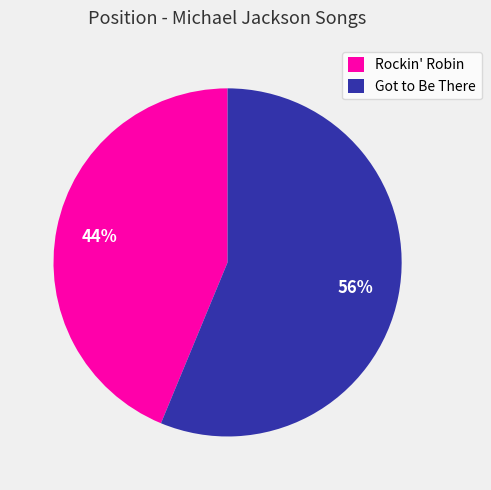

To the nearest percent, what portion does Rockin' Robin represent?

44%